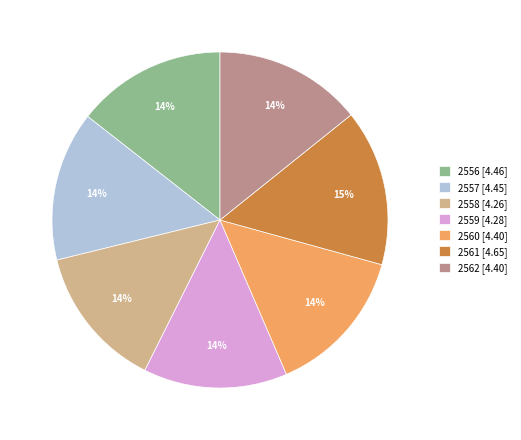

What is the ratio of the value at 2558 [4.26] to the value at 2560 [4.40]?

1.0